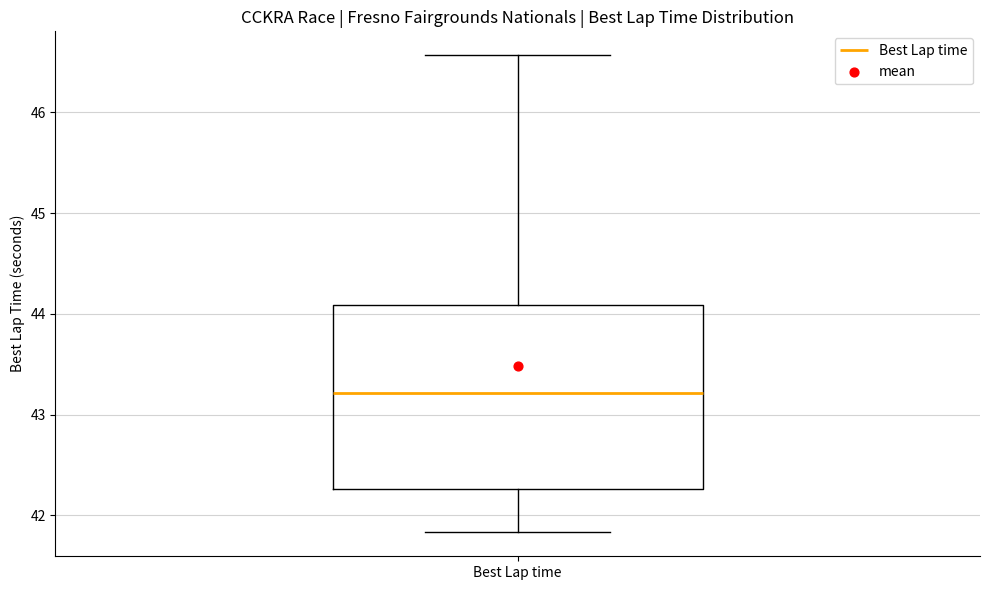

Where does the median line of the box for Best Lap time sit on the y-axis? The values are not printed on the chart, so give them approximately, as read against the axis.

43.2